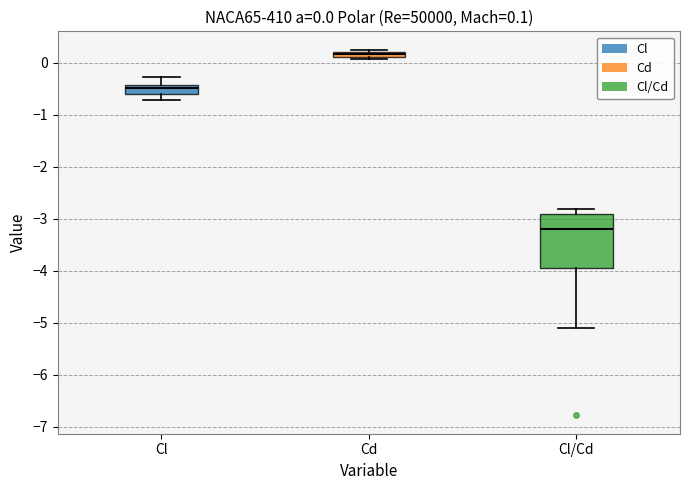

Which box has the highest median line?

Cd